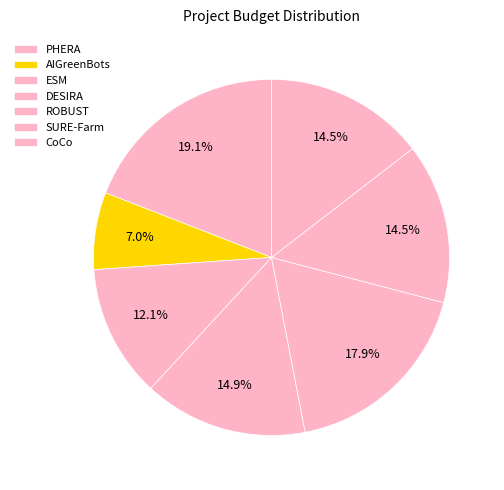

Combined, do ROBUST and PHERA account for over 50%?

No